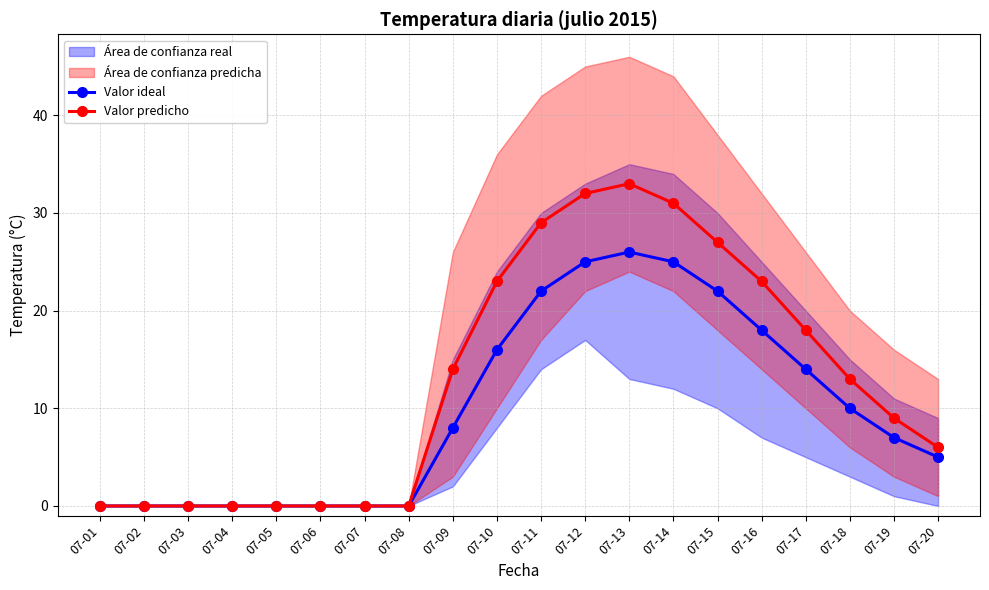

What is the difference between the Valor ideal values at 07-10 and 07-05?

16